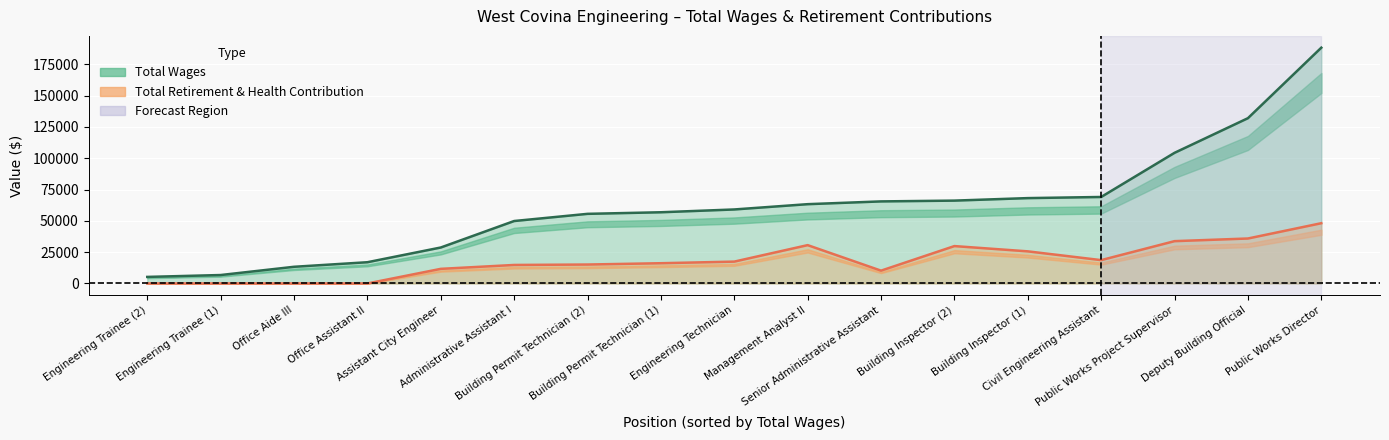

What is the difference between the second highest and minimum values in the total_wages series?

126739